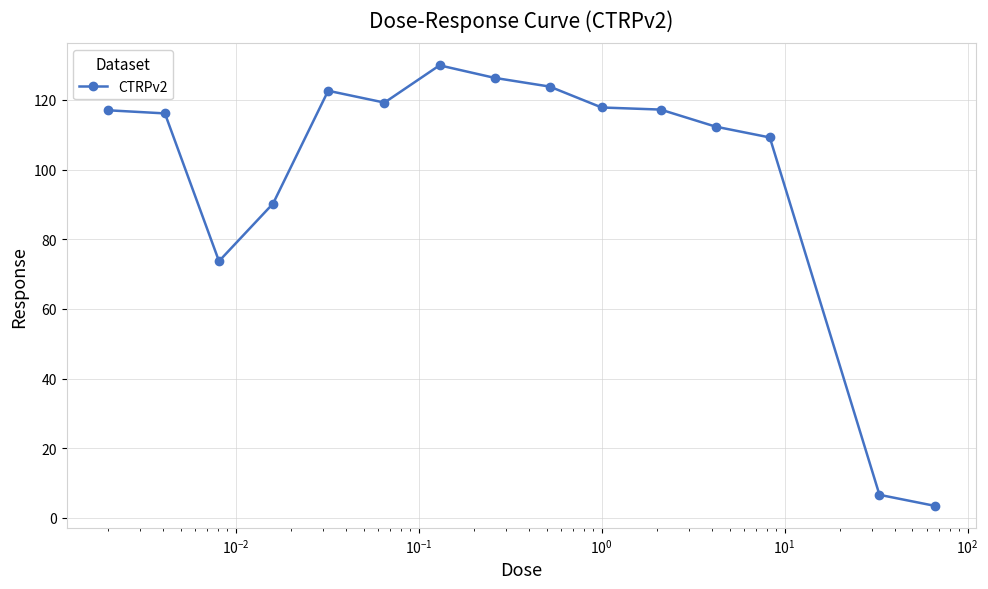

How many values are below 117?

7